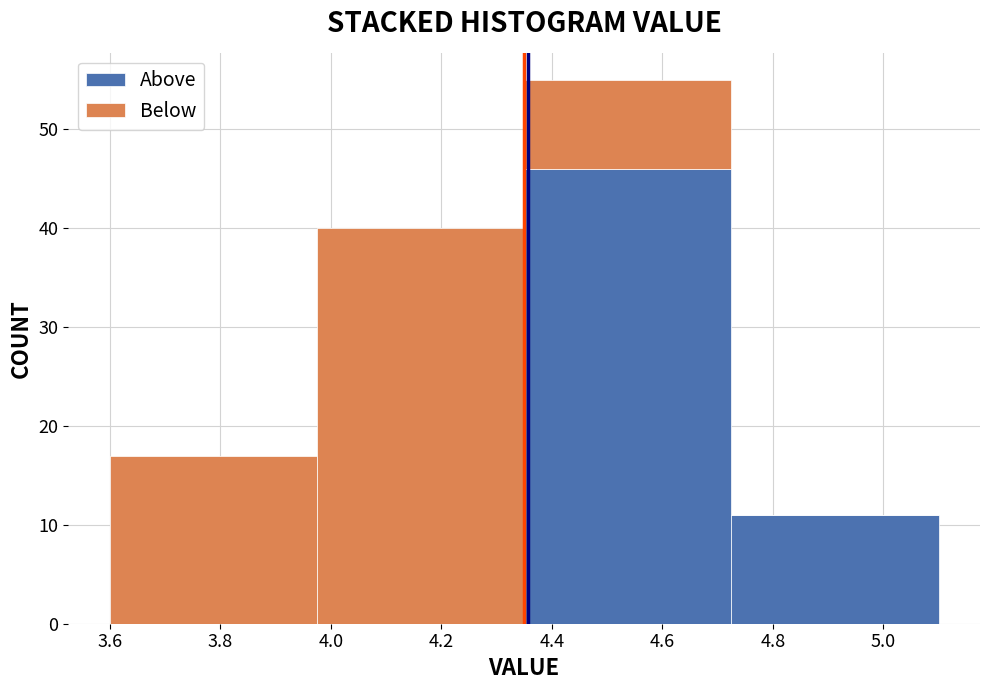

Reading left to right, transcribe this chart: for each stacked bar, give the range it covers on the x-axis and its total height. Neither the bar edges nor the heights are printed on the chart, so give them approximately, as read against the axes.

3.600 to 3.975: 17
3.975 to 4.350: 40
4.350 to 4.725: 55
4.725 to 5.100: 11